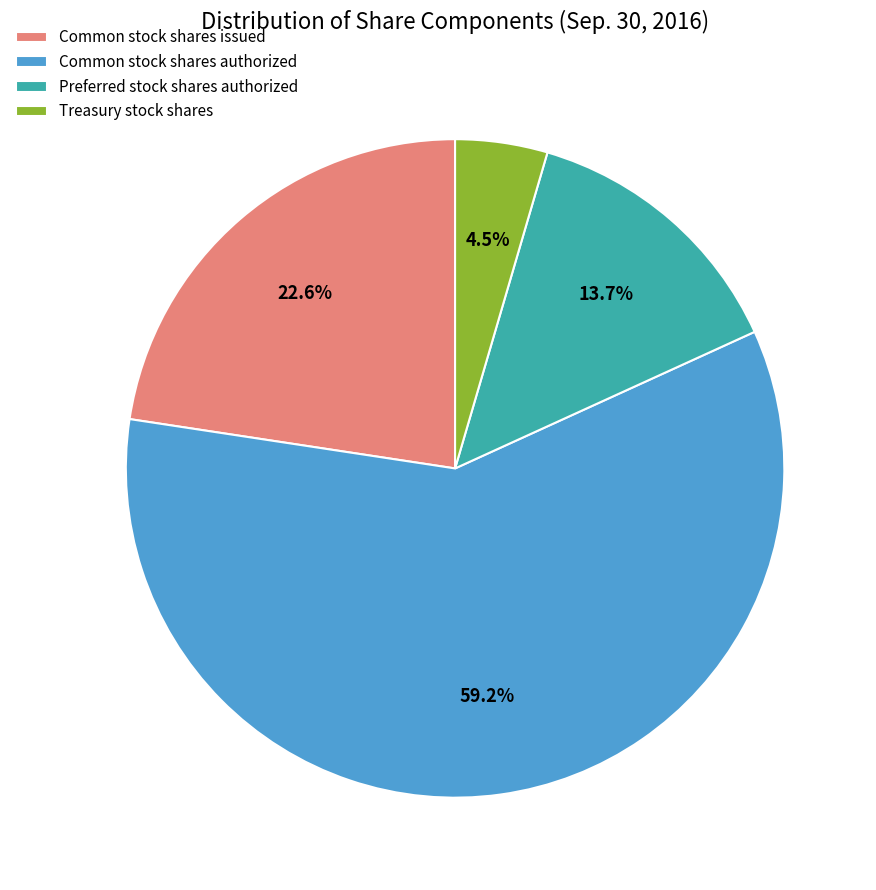

Rank the categories by value from highest to lowest.

Common stock shares authorized, Common stock shares issued, Preferred stock shares authorized, Treasury stock shares